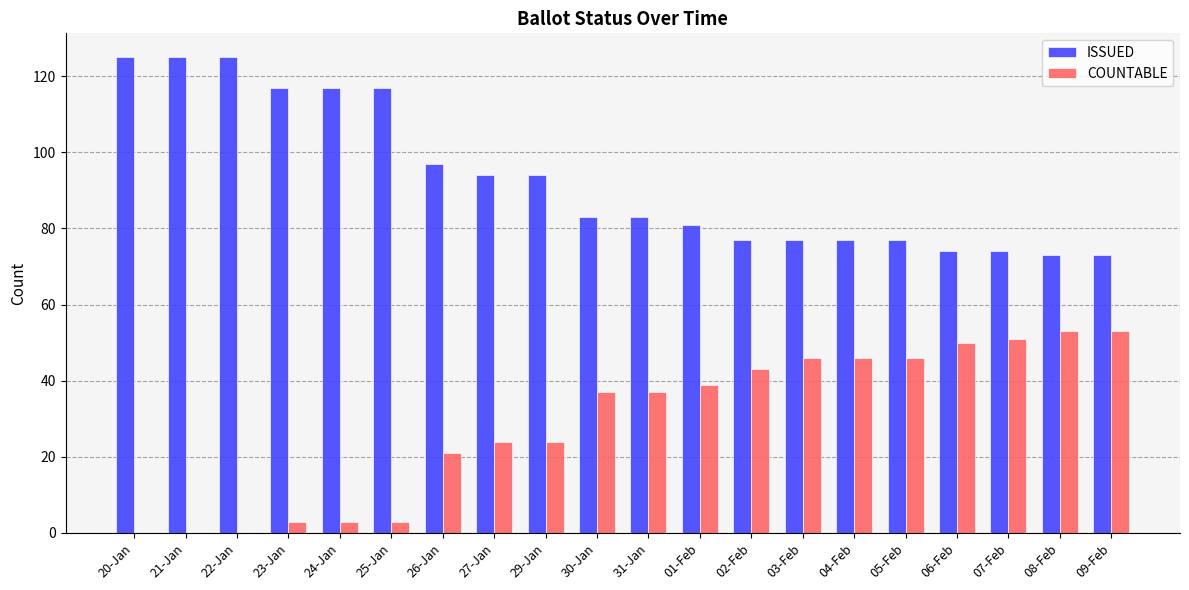

Is the value of COUNTABLE at 21-Jan greater than the value of ISSUED at 03-Feb?

No